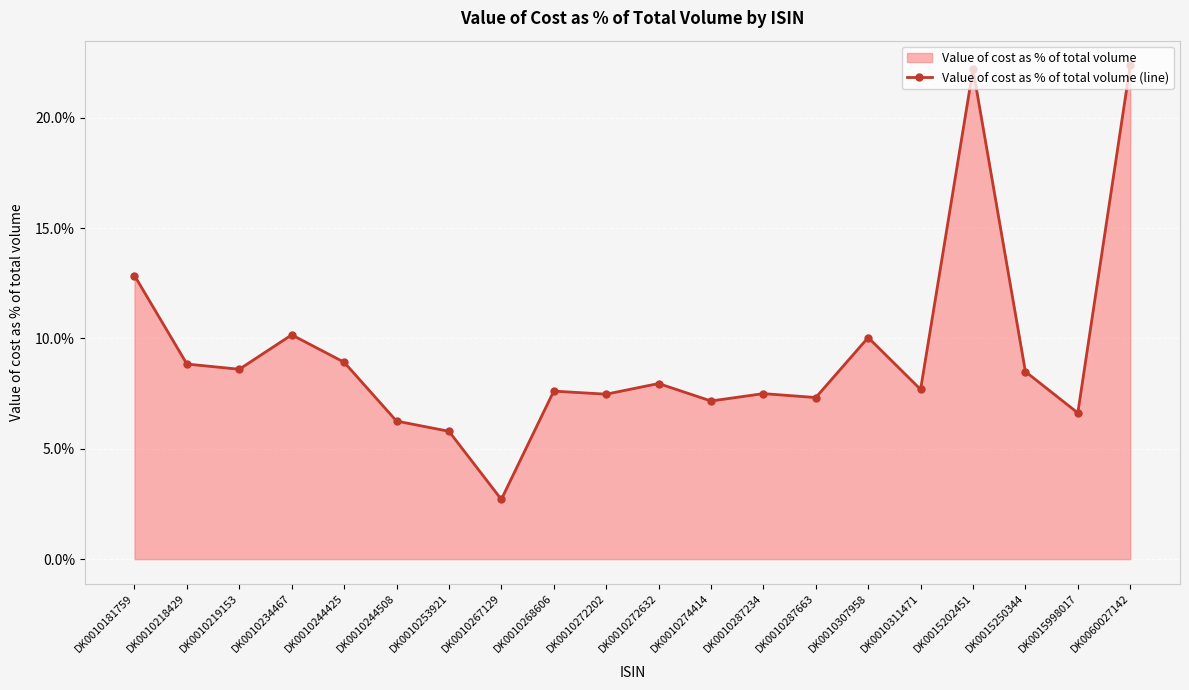

How many lines are shown in the chart?

1